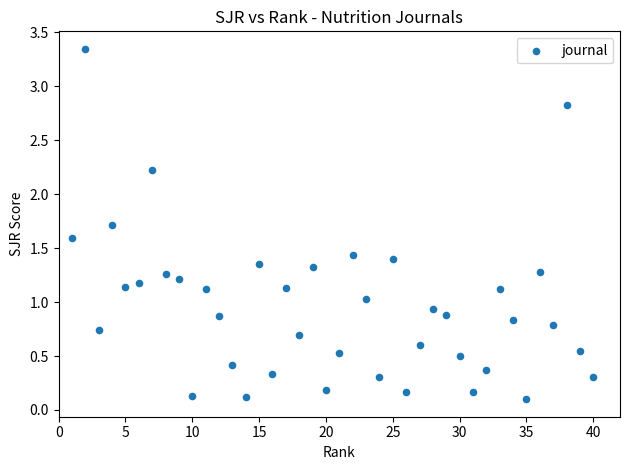

What is the range of X values (max minus min)?

39.0